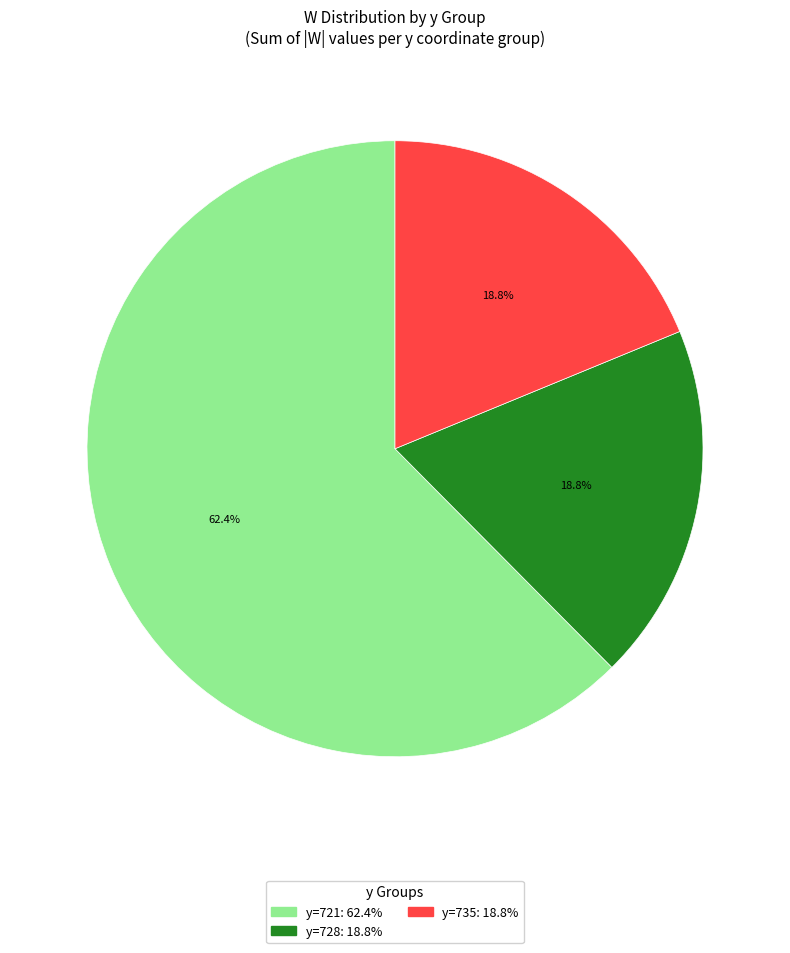

How many segments does this pie chart have?

3